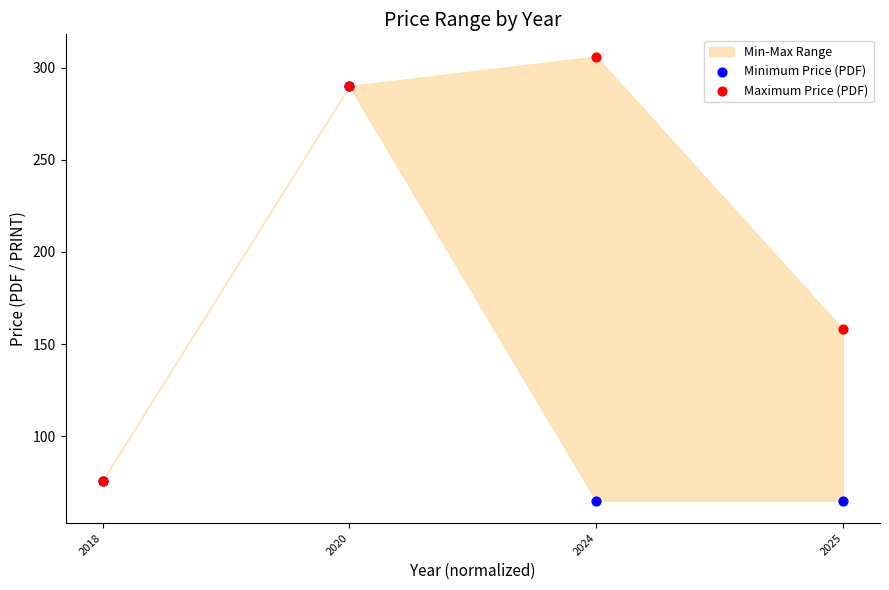

Across all series, what Y value is closest to 185?

158